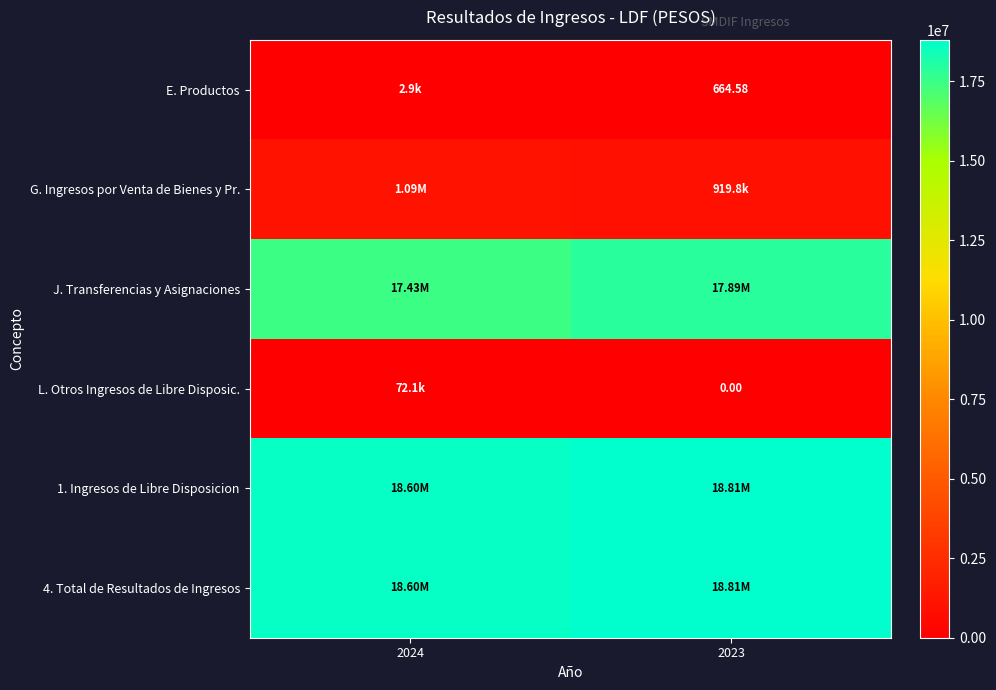

Count the number of categories in the chart.

2